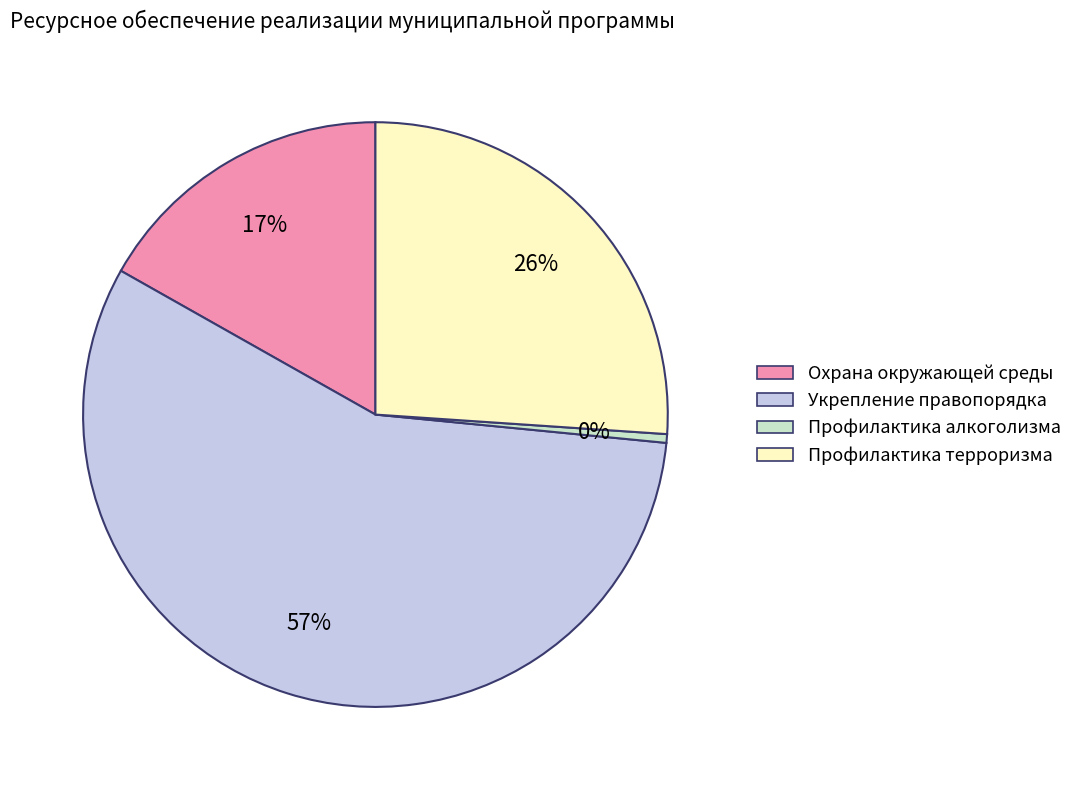

To the nearest percent, what portion does Укрепление правопорядка represent?

57%